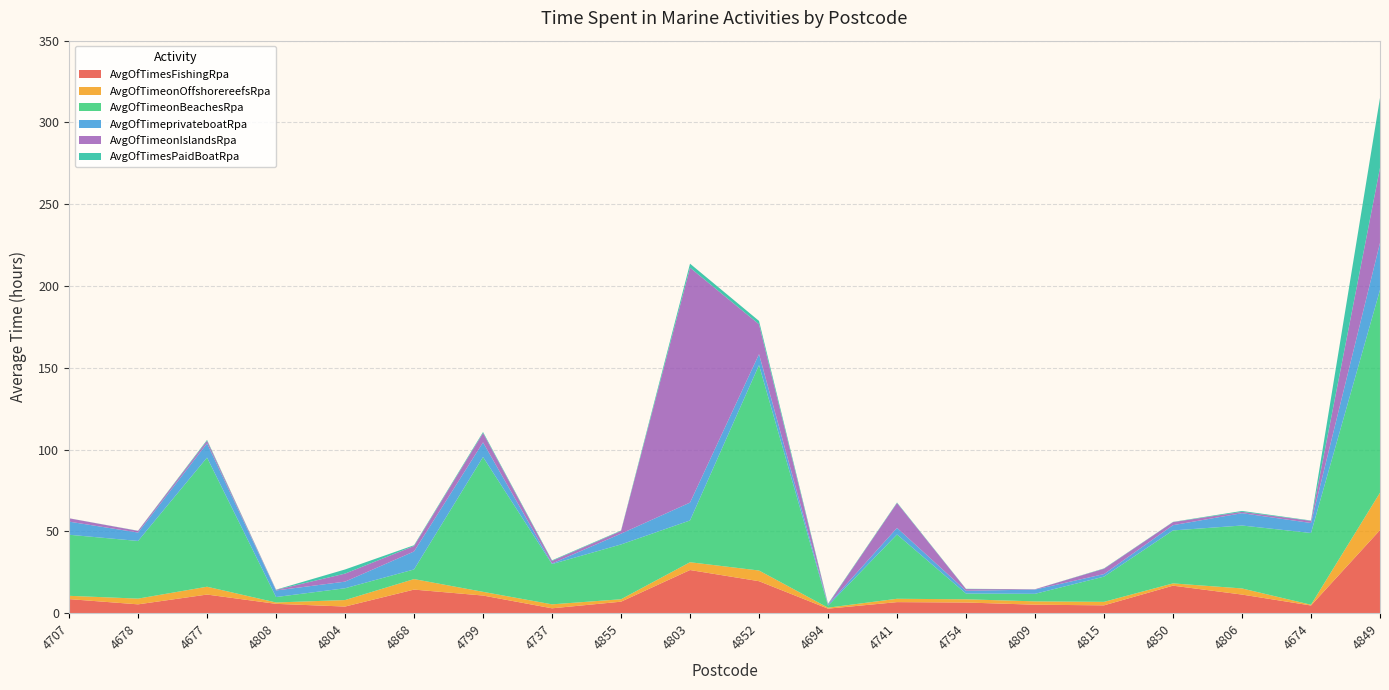

Reading left to right, transcribe all the data shown in this chart.

AvgOfTimesFishingRpa: 8.6	5.4	11.4	5.7	4.0	14.4	10.8	3.0	7.0	26.4	19.6	2.8	6.8	6.5	5.2	4.8	16.8	11.4	4.7	50.8
AvgOfTimeonOffshorereefsRpa: 2.0	3.5	4.8	0.8	4.0	6.4	2.3	2.4	1.5	4.8	6.5	0.6	2.0	2.0	2.0	2.1	1.4	3.7	0.5	22.9
AvgOfTimeonBeachesRpa: 37.3	35.2	79.0	3.3	7.2	5.9	82.4	24.6	33.5	25.5	125.6	1.2	39.3	3.5	4.6	15.4	32.4	38.5	43.9	124.0
AvgOfTimeprivateboatRpa: 8.0	5.1	8.7	4.0	4.0	11.0	9.0	0.3	6.6	10.9	6.7	0.6	4.0	1.7	2.6	1.6	3.2	7.5	6.1	28.8
AvgOfTimeonIslandsRpa: 2.0	1.0	1.6	0.3	4.9	3.3	5.7	1.6	1.6	143.6	18.3	0.2	15.2	1.0	0.2	3.2	1.9	0.8	1.3	45.9
AvgOfTimesPaidBoatRpa: 0.0	0.1	0.5	0.1	2.5	0.5	0.6	0.3	0.3	2.5	2.0	0.4	0.3	0.2	0.0	0.2	0.1	0.6	0.2	42.8